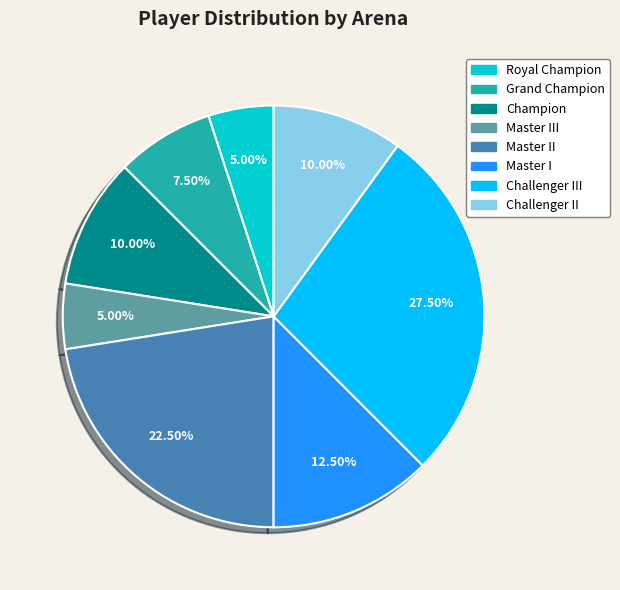

Does any single category account for the majority?

No